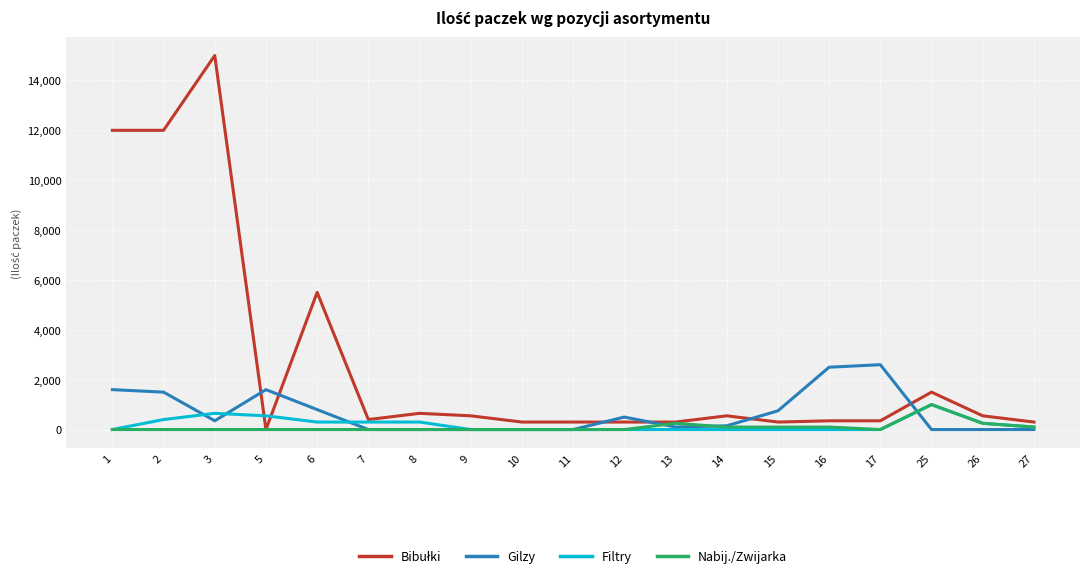

What is the difference between the maximum and minimum values in the Filtry series?

1000